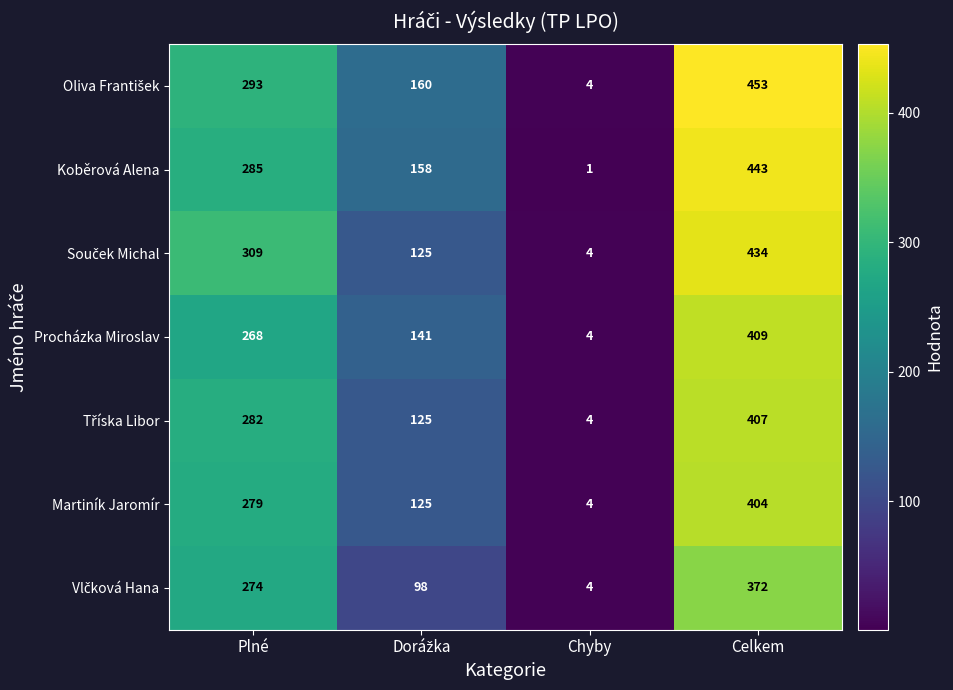

What is the spread (max minus min) of values at Plné?

41